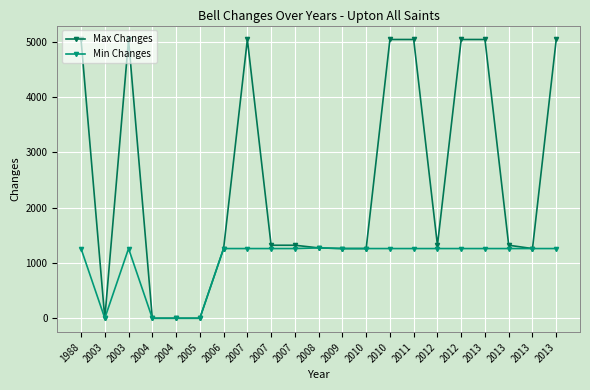

Which series has the largest range (max minus min)?

Max Changes